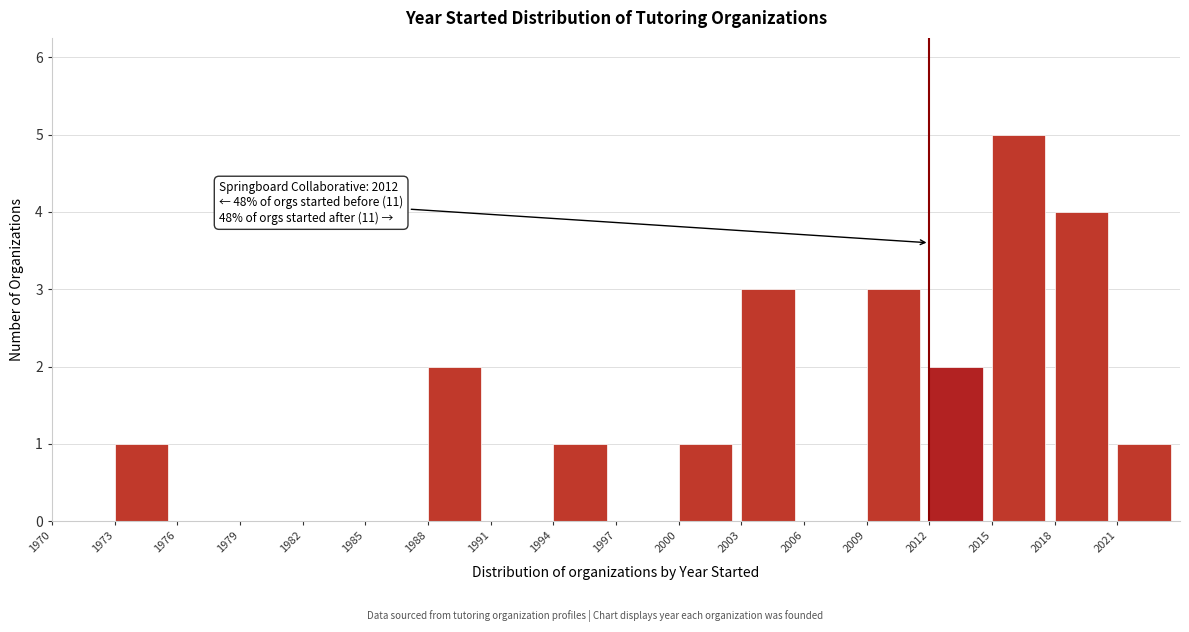

Over which range of the x-axis is the bar tallest?

2015 to 2018